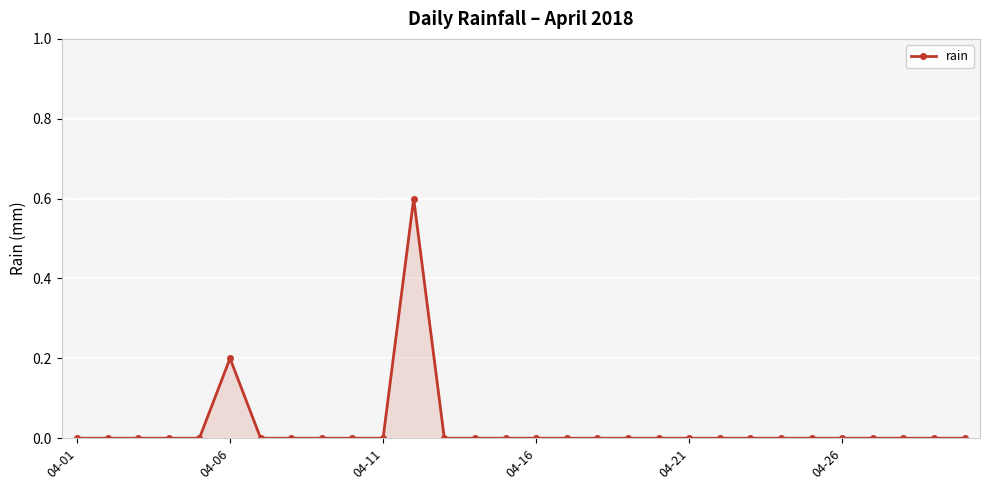

What is the sum of all values?

0.8